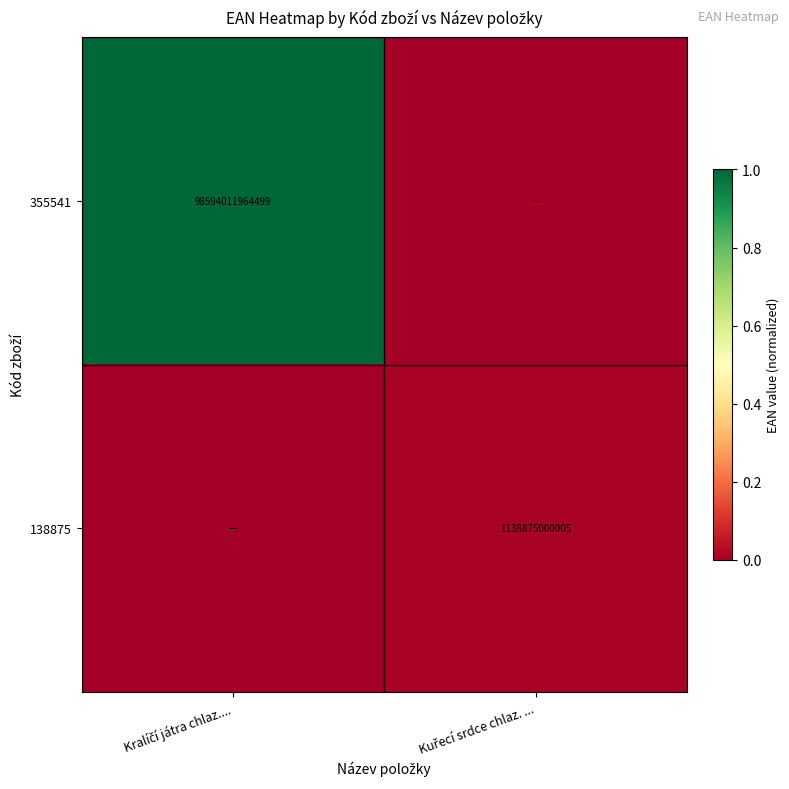

Which category has the lowest value in the 355541 series?

Kuřecí srdce chlaz. ...